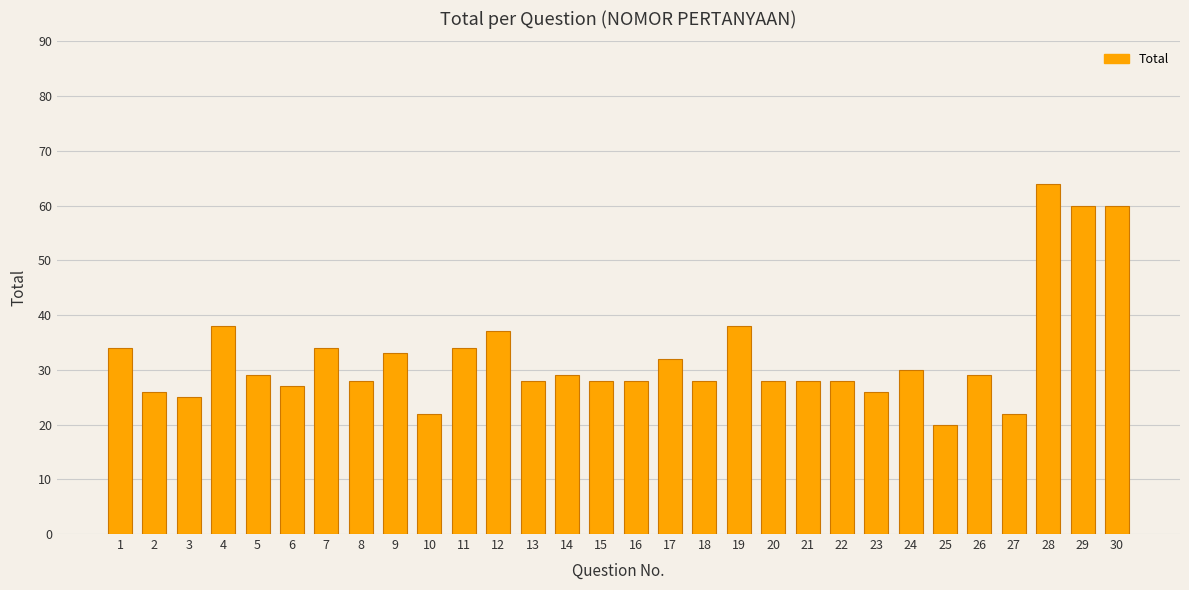

What is the value of the 20th bar from the left?

28